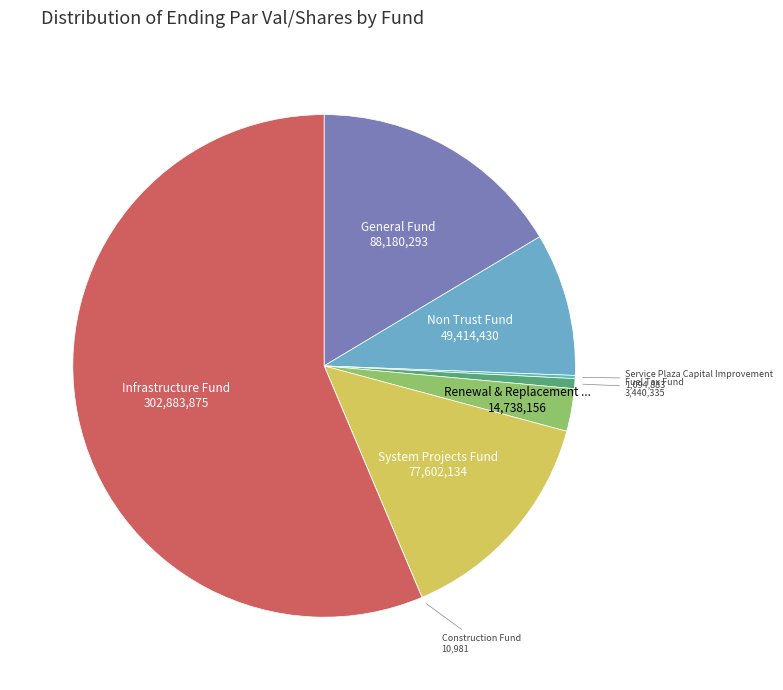

What is the smallest slice in the pie chart?

35 - Construction Fund